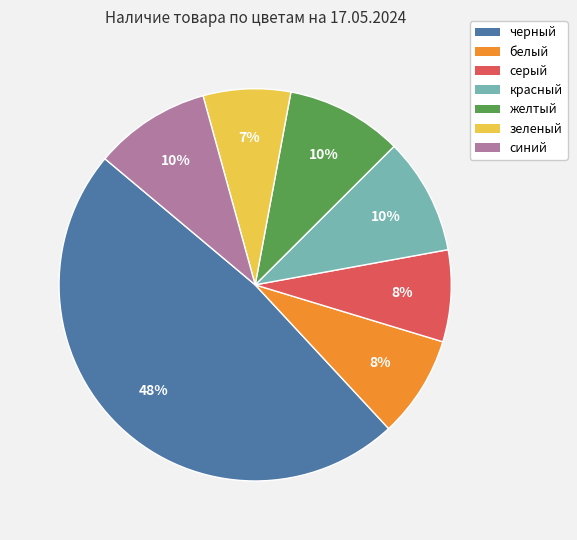

Is the sum of серый and зеленый greater than half?

No